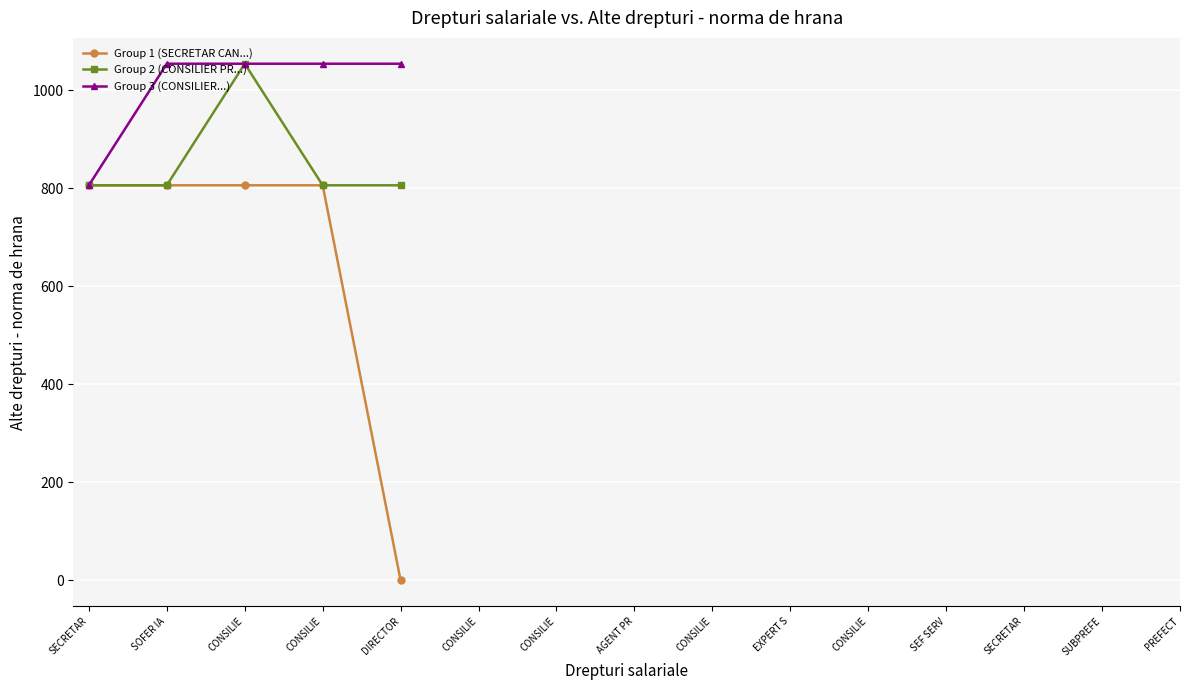

What is the difference between the maximum and minimum values in the Group 1 (SECRETAR CAN...) series?

806